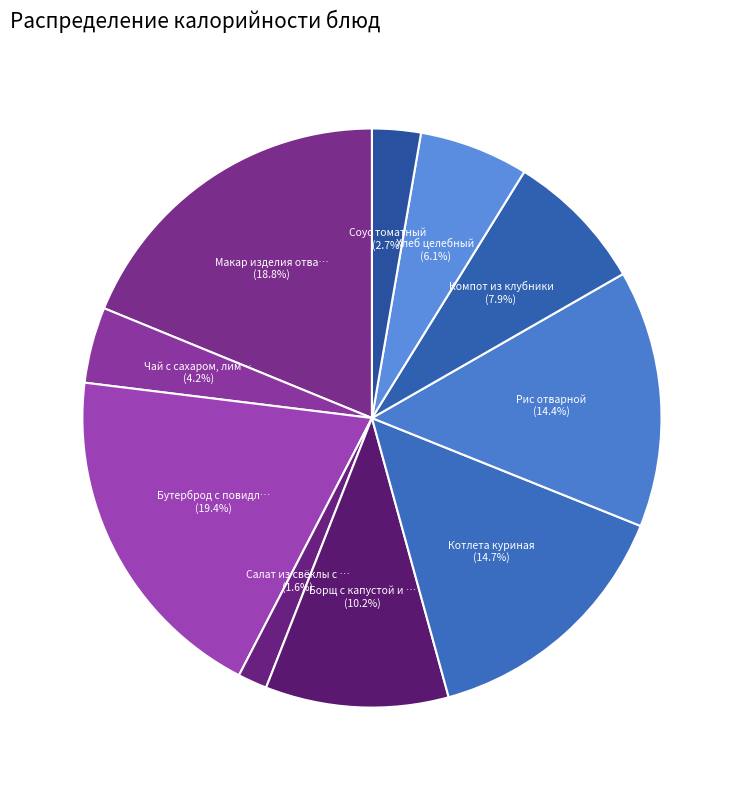

How many slices are in this pie chart?

10